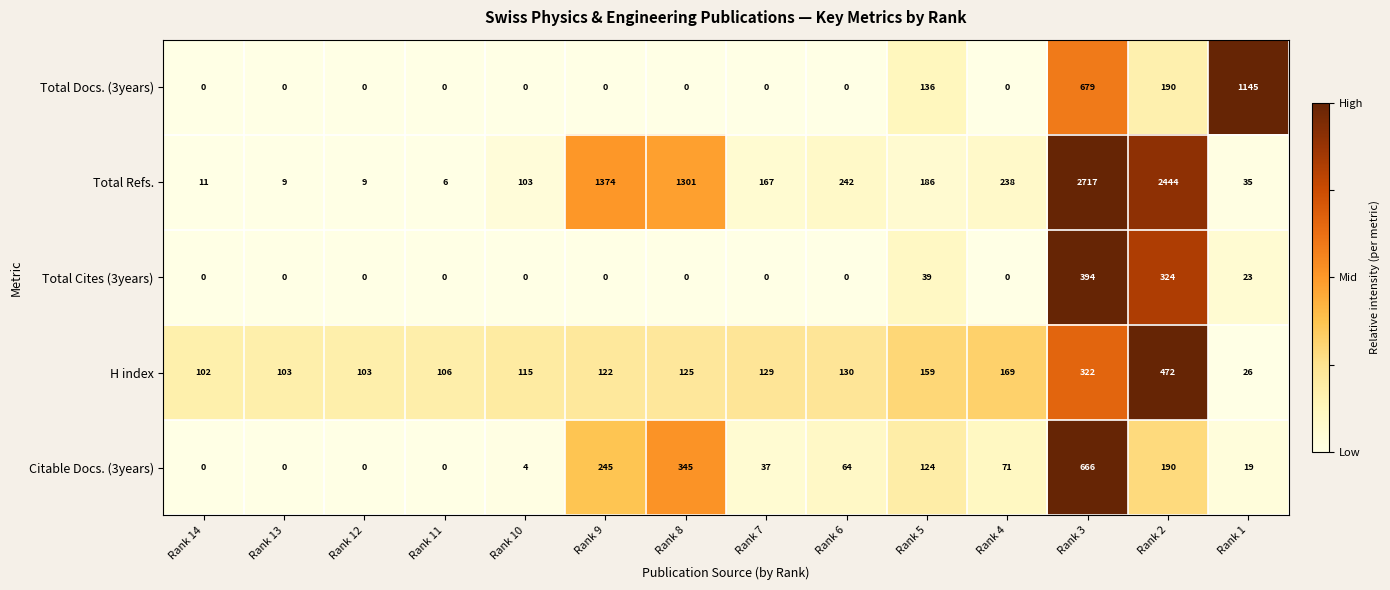

True or false: Total Cites (3years) has a value of 0 at Rank 10.

True